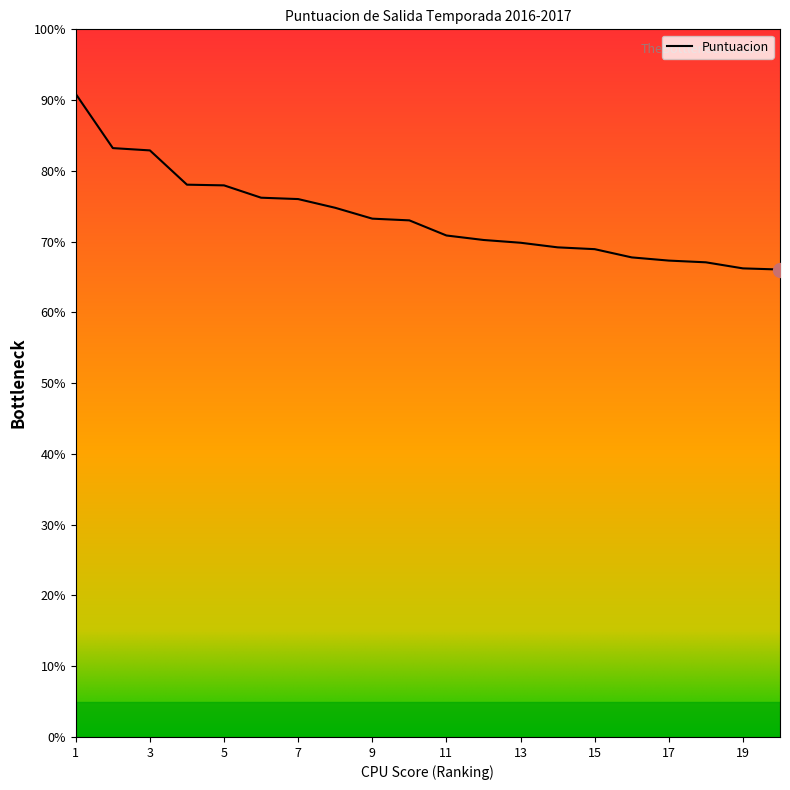

What is the difference between the second highest and second lowest values?

17.0